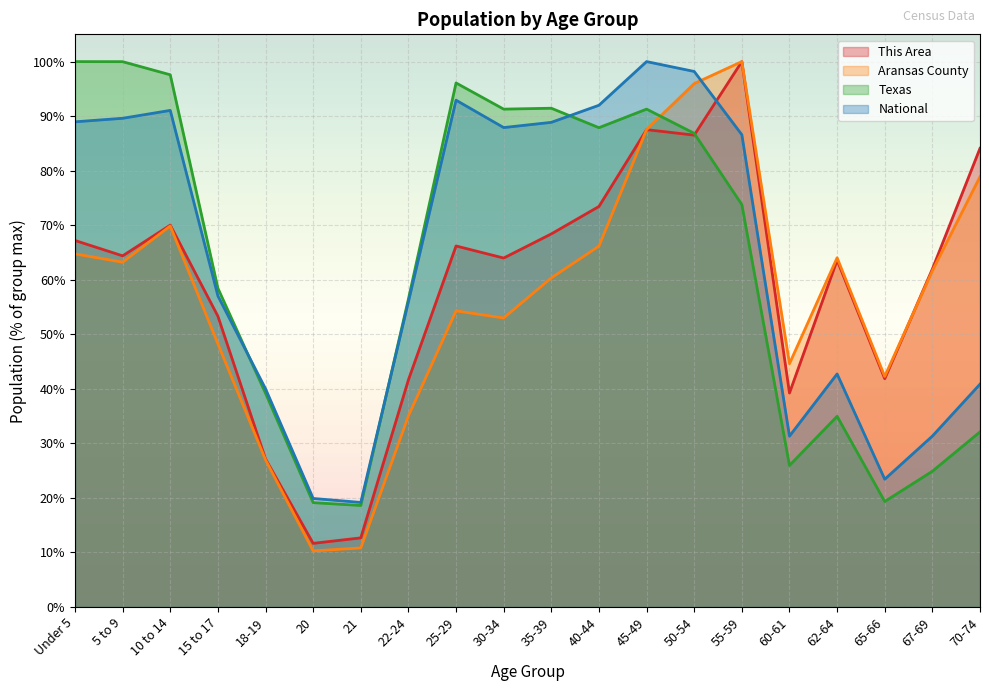

Reading left to right, transcribe all the data shown in this chart.

This Area: 67.2	64.4	70.0	53.3	27.2	11.7	12.7	41.6	66.2	64.0	68.4	73.4	87.5	86.5	100.0	39.2	63.6	41.9	62.0	84.1
Aransas County: 64.7	63.2	69.9	48.3	27.0	10.3	10.8	35.0	54.3	53.0	60.3	66.2	87.5	96.0	100.0	44.6	64.0	42.3	61.6	78.9
Texas: 100.0	100.0	97.6	58.5	39.2	19.1	18.6	56.5	96.1	91.3	91.4	87.9	91.3	86.8	73.8	26.0	35.0	19.3	24.9	32.1
National: 89.0	89.6	91.1	57.0	40.0	19.9	19.2	56.0	92.9	87.9	88.9	92.0	100.0	98.2	86.6	31.3	42.7	23.4	31.3	40.9